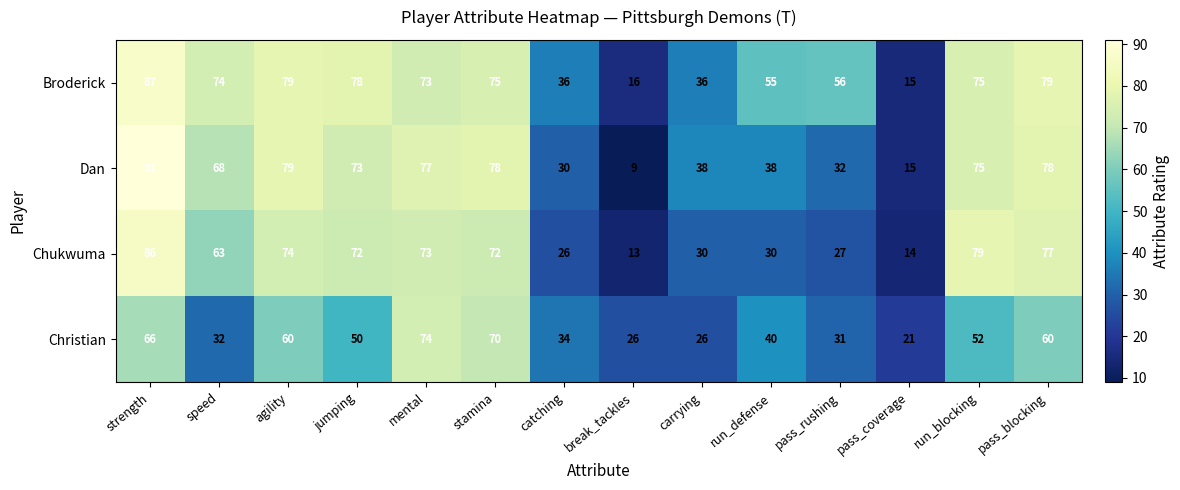

True or false: Dan has a value of 10 at pass_coverage.

False